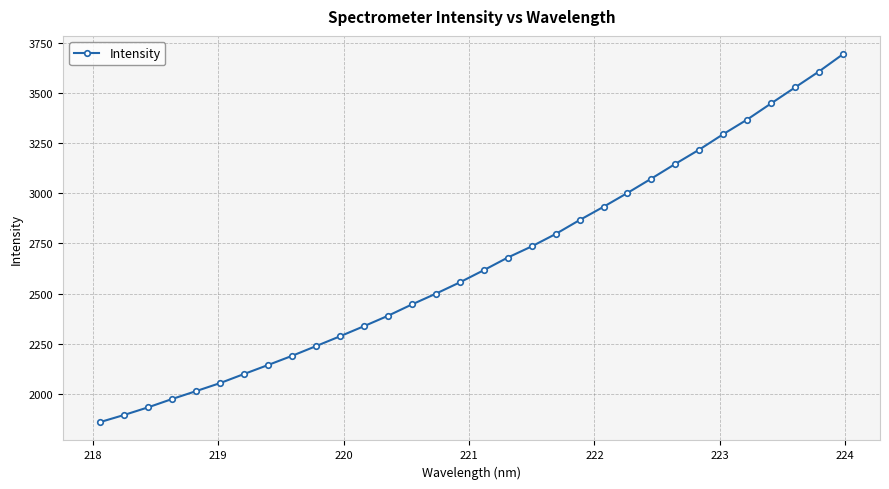

What is the difference between the maximum and minimum values?

1835.8